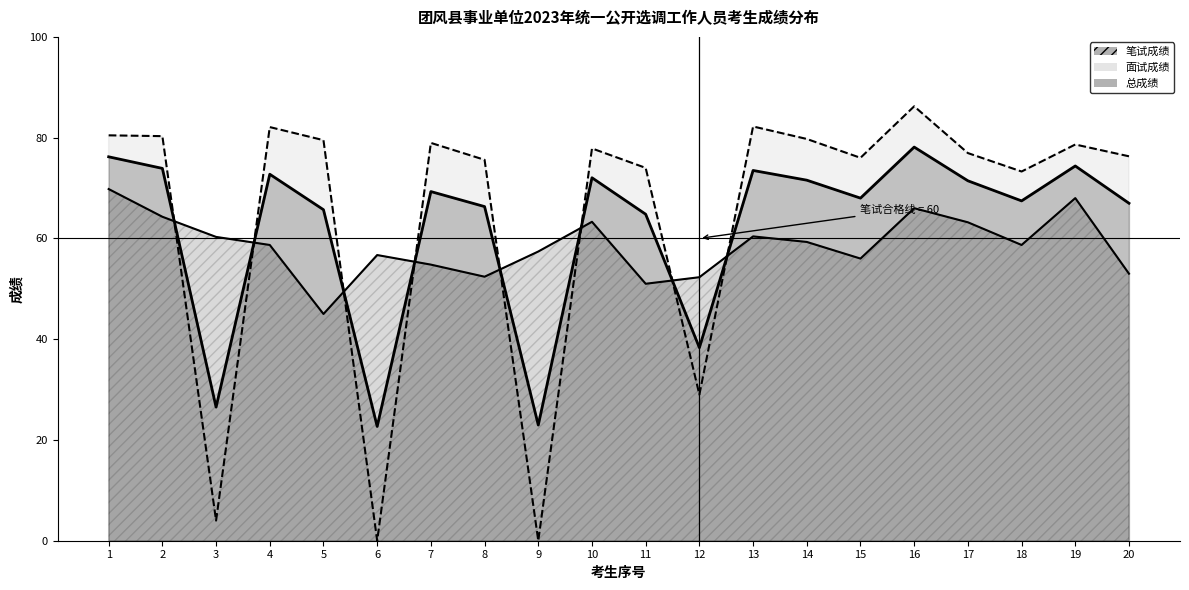

List the labels in order of 面试成绩 value, smallest first.

6, 9, 3, 12, 18, 11, 8, 15, 20, 17, 10, 19, 7, 5, 14, 2, 1, 4, 13, 16